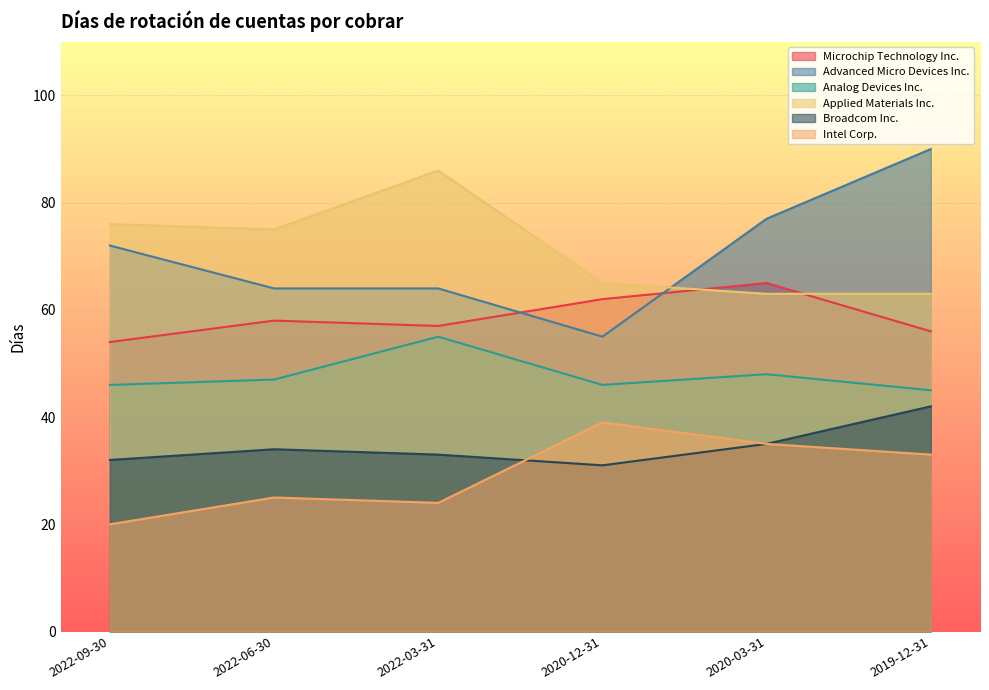

True or false: Microchip Technology Inc. and Intel Corp. intersect in this chart.

False